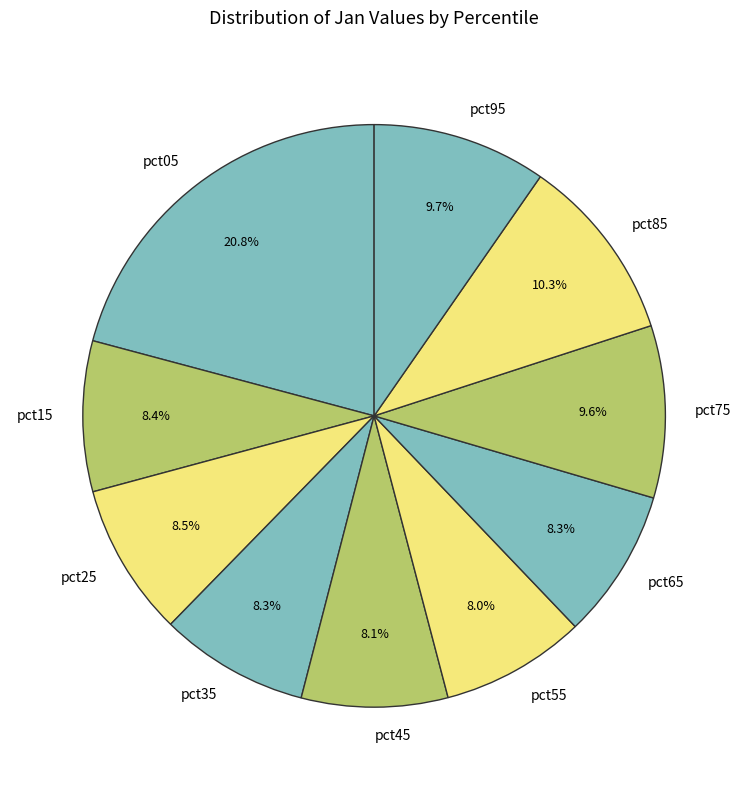

Is it true that pct45 is 19% of the pie?

False